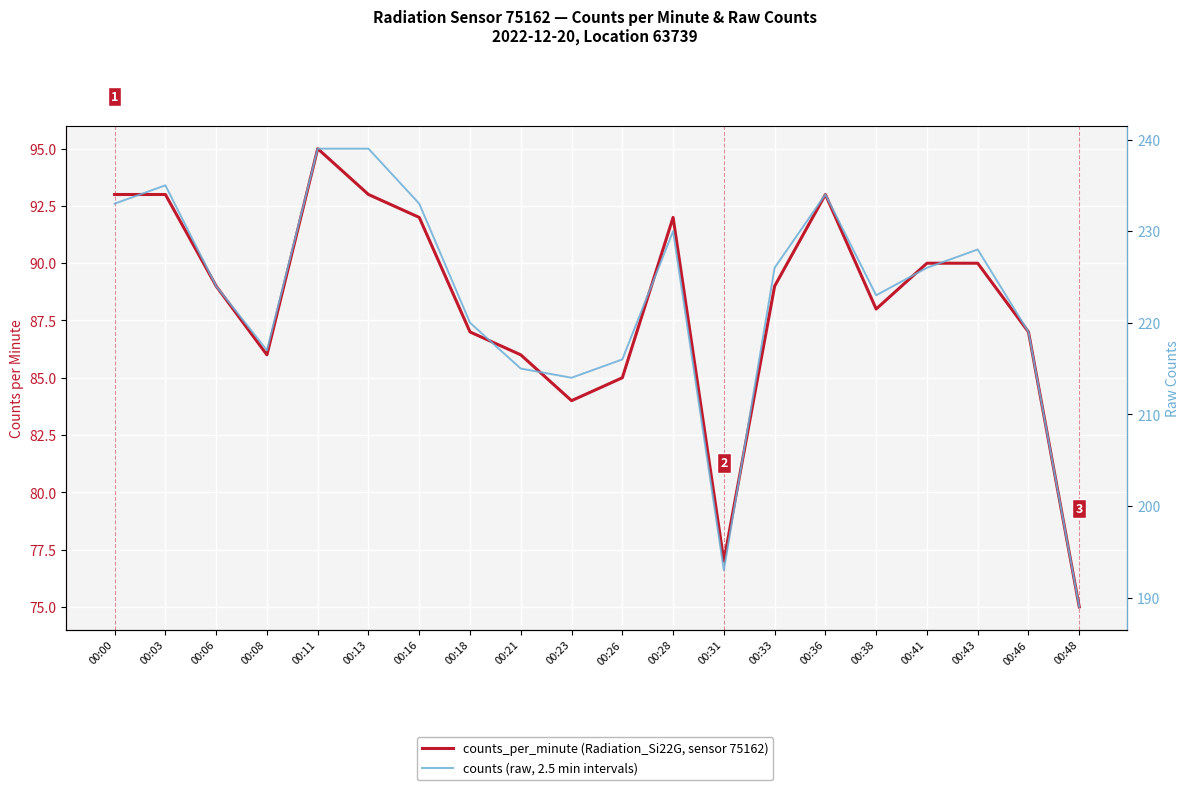

The value of counts at 00:23 is 280. True or false?

False